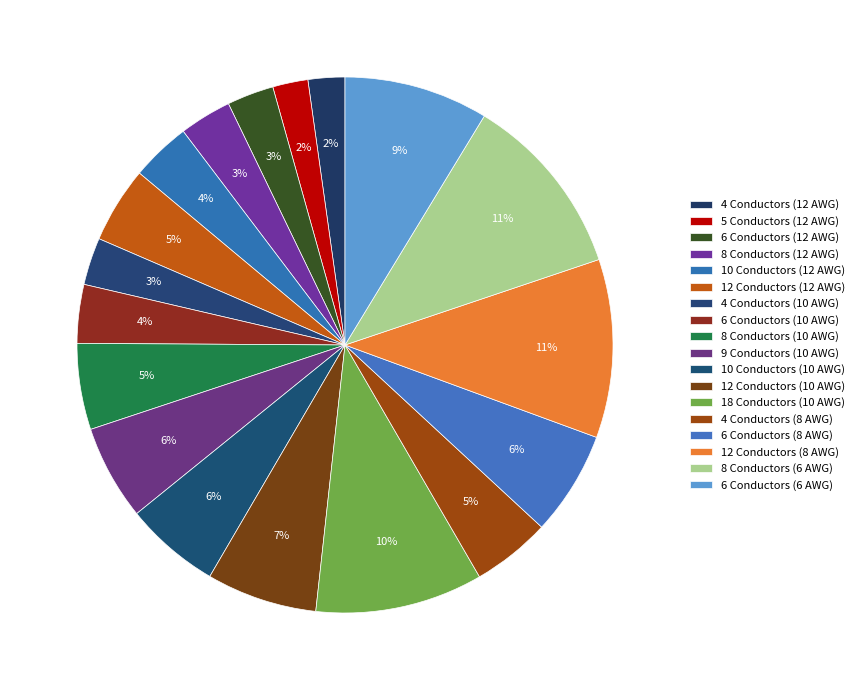

How many slices are in this pie chart?

18